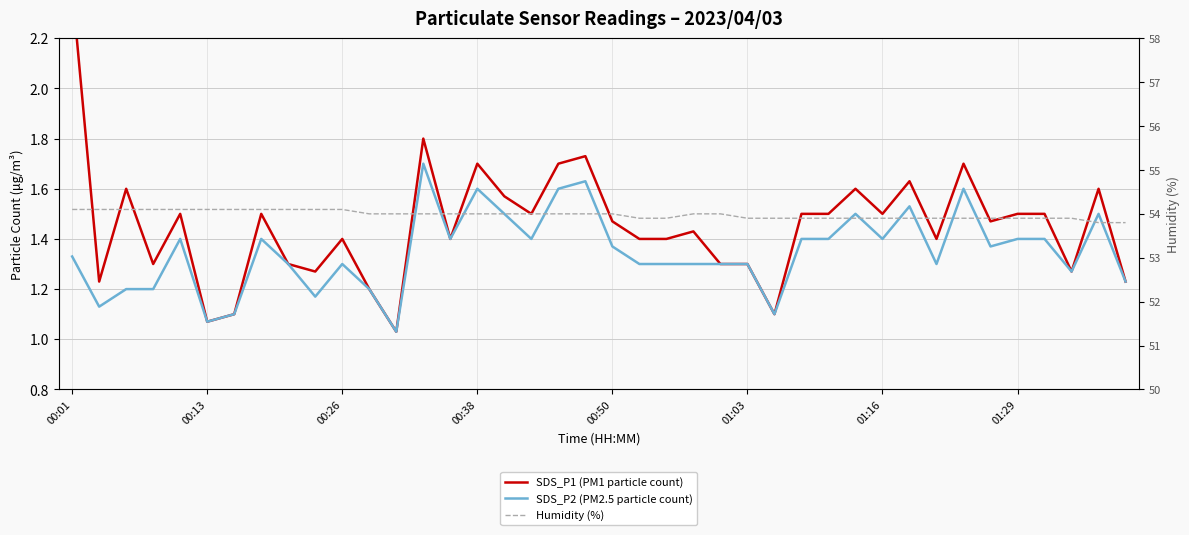

Between 18 and 01:03, which is larger?

18